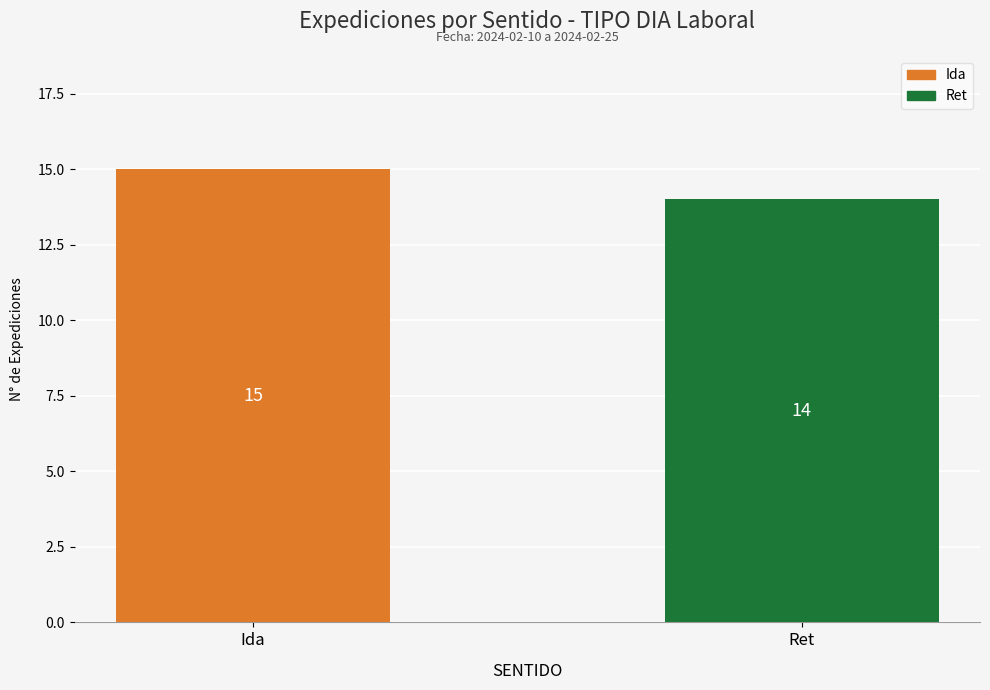

What position from the left is Ret?

2